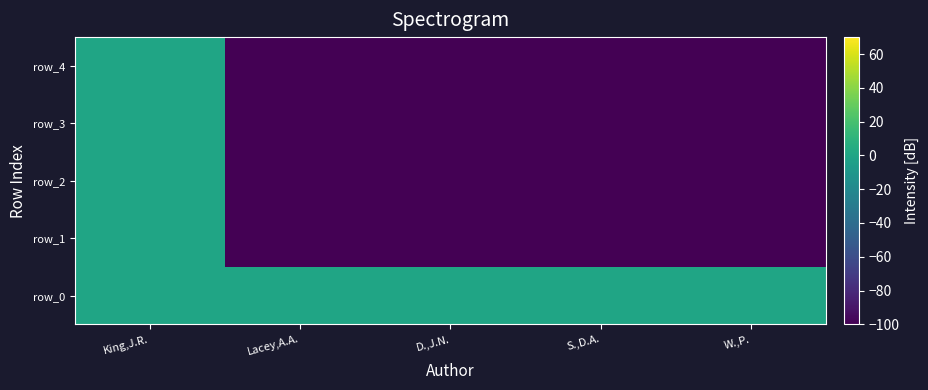

Reading right to left, extract all data points from this chart.

row_0: 0.0	0.0	0.0	0.0	0.0
row_1: -116.3	-116.3	-116.3	-116.3	0.0
row_2: -116.3	-116.3	-116.3	-116.3	0.0
row_3: -116.3	-116.3	-116.3	-116.3	0.0
row_4: -116.3	-116.3	-116.3	-116.3	0.0